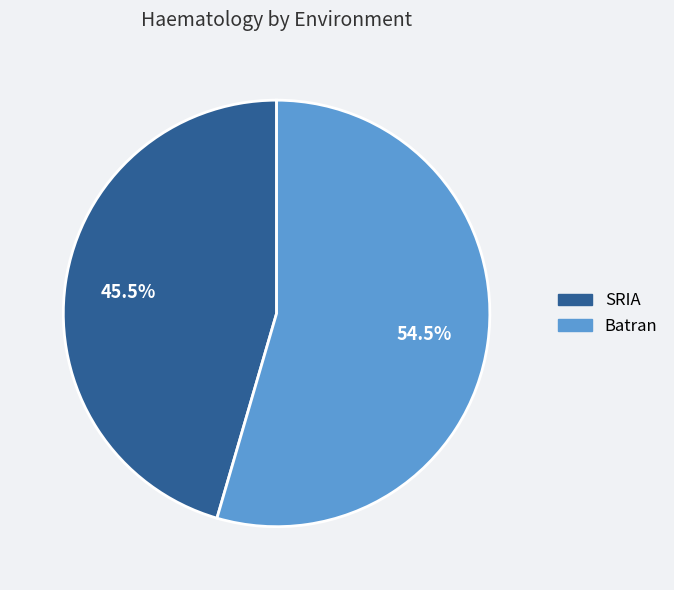

Does any single category account for the majority?

Yes